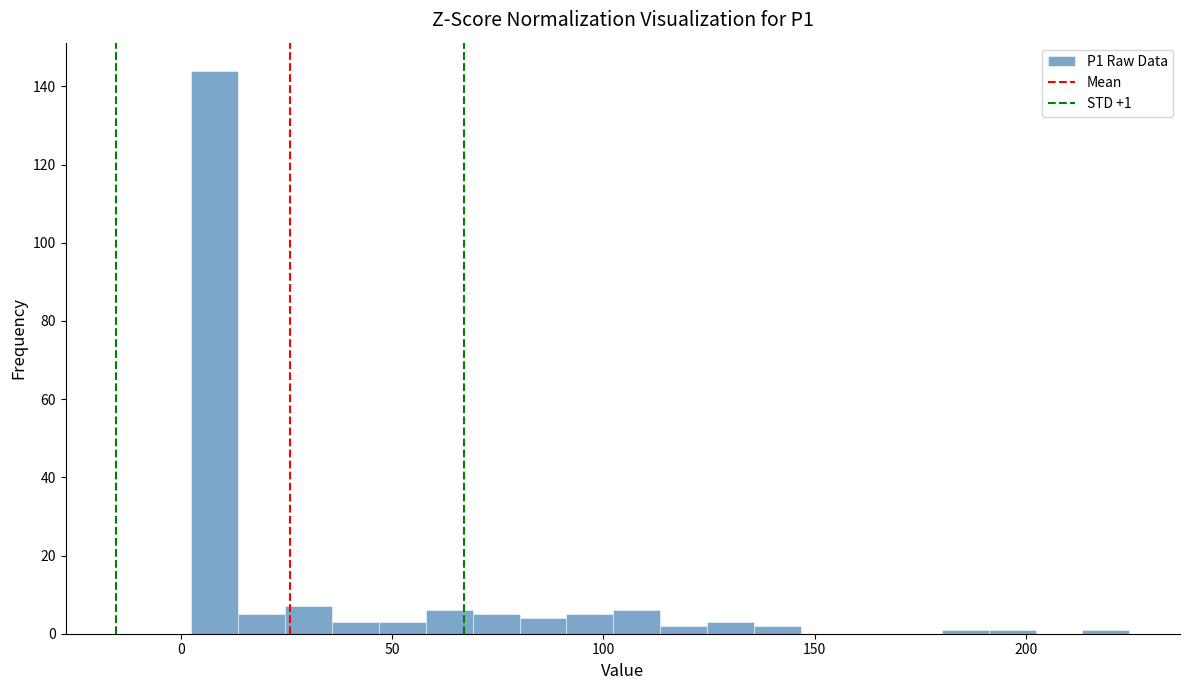

Read against the x-axis, roughly where is the centre of the tallest bar?

10